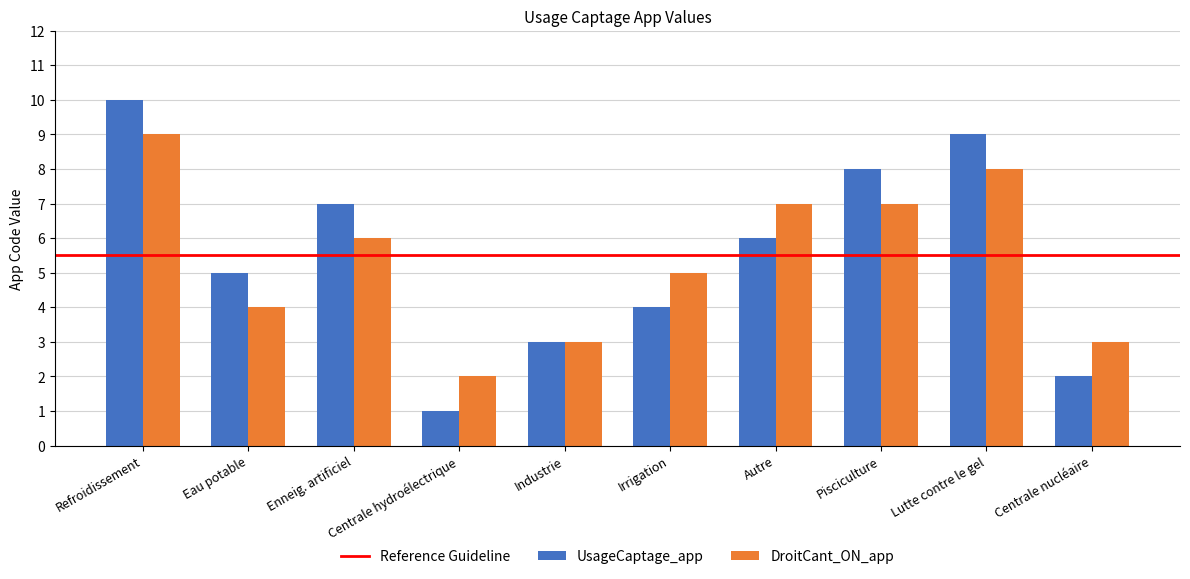

What is the approximate value of UsageCaptage_app at Industrie?

3